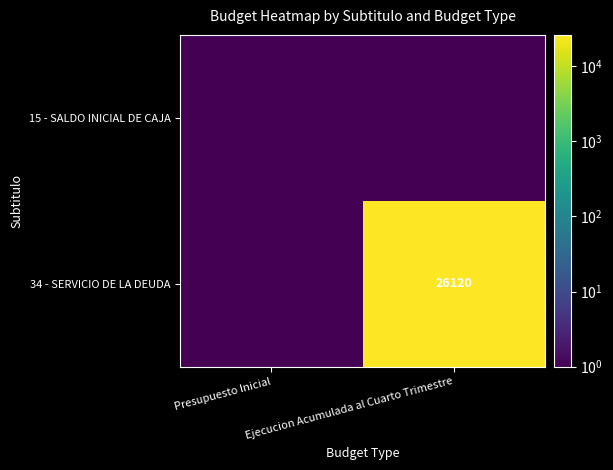

Which category has the lowest value across all series?

Presupuesto Inicial